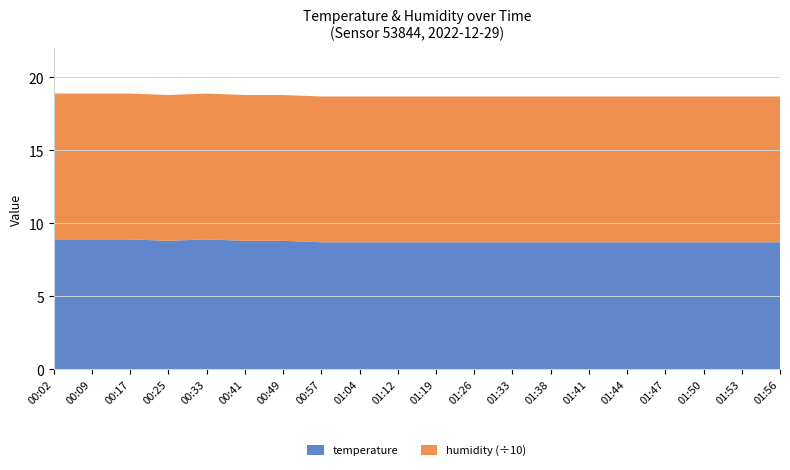

Reading left to right, what are all the values shown in this chart?

temperature: 00:02=8.9	00:09=8.9	00:17=8.9	00:25=8.8	00:33=8.9	00:41=8.8	00:49=8.8	00:57=8.7	01:04=8.7	01:12=8.7	01:19=8.7	01:26=8.7	01:33=8.7	01:38=8.7	01:41=8.7	01:44=8.7	01:47=8.7	01:50=8.7	01:53=8.7	01:56=8.7
humidity: 00:02=99.9	00:09=99.9	00:17=99.9	00:25=99.9	00:33=99.9	00:41=99.9	00:49=99.9	00:57=99.9	01:04=99.9	01:12=99.9	01:19=99.9	01:26=99.9	01:33=99.9	01:38=99.9	01:41=99.9	01:44=99.9	01:47=99.9	01:50=99.9	01:53=99.9	01:56=99.9